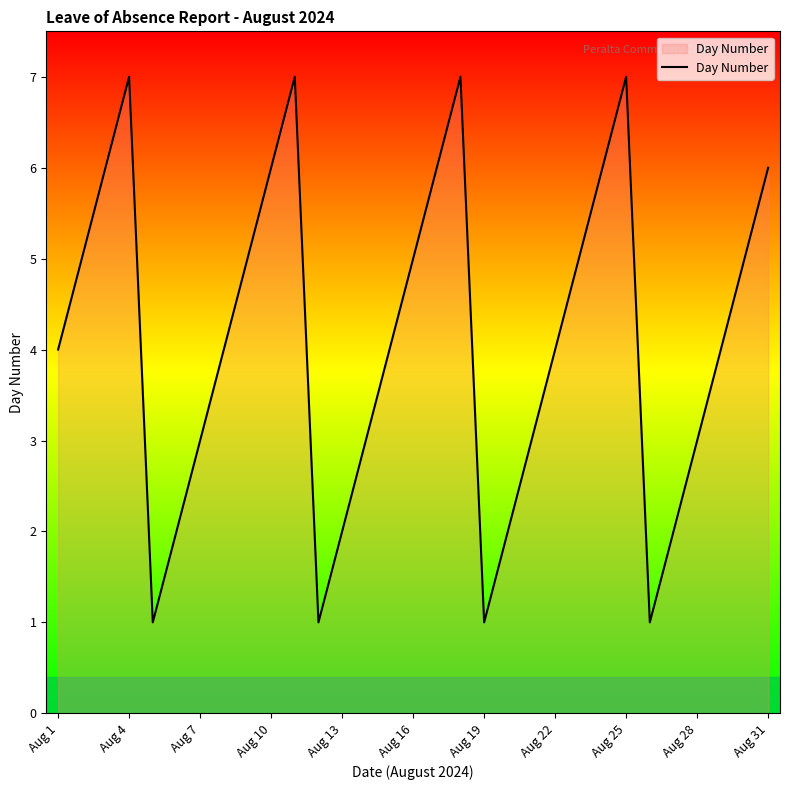

What is the difference between the maximum and minimum values?

6